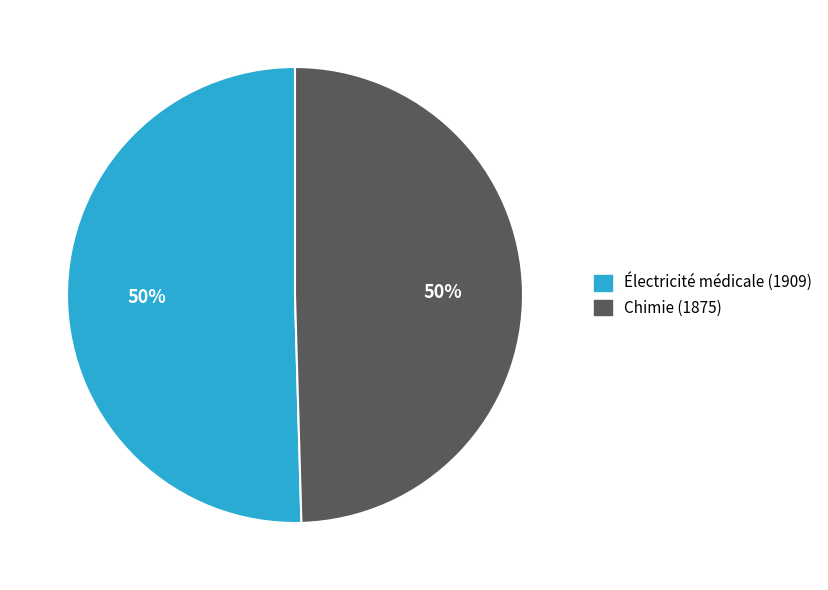

Count the number of slices in the pie.

2